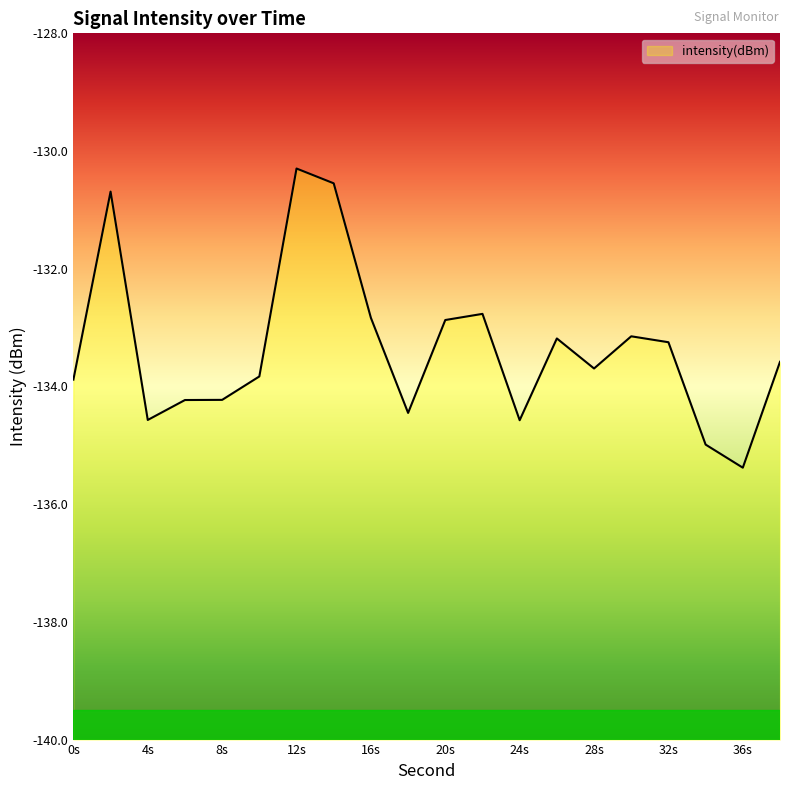

Count the number of values greater than -133.

6